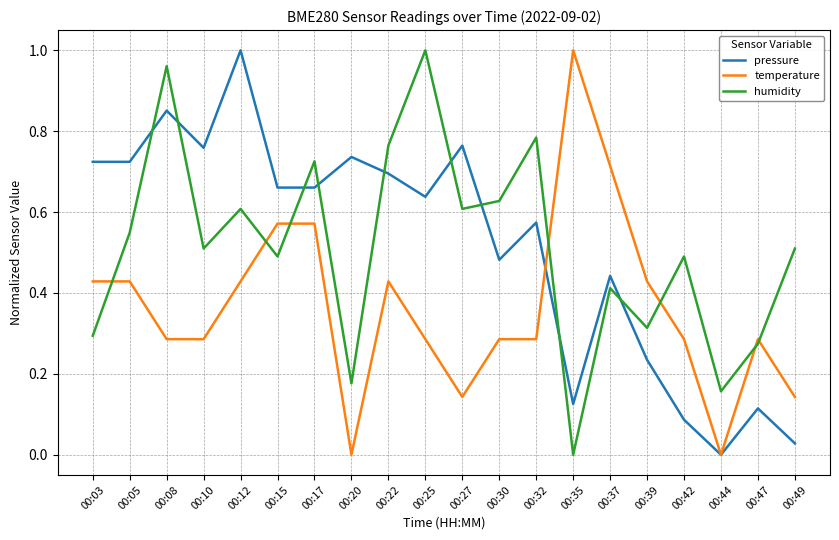

What is the total value across all series at 00:22?

1.9